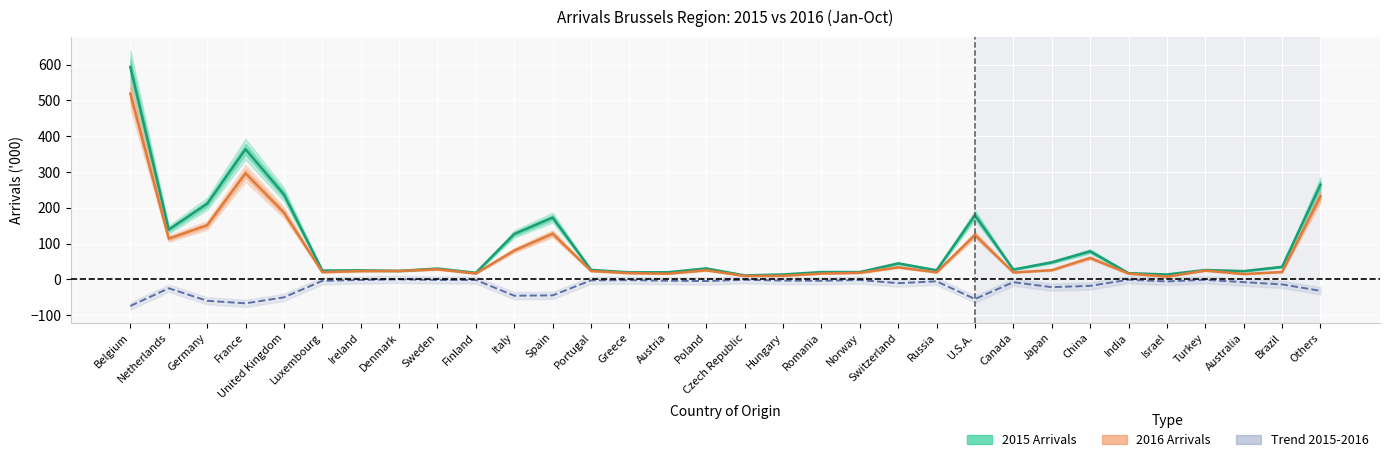

How many interior local peaks does the 2015 Arrivals series have?

9